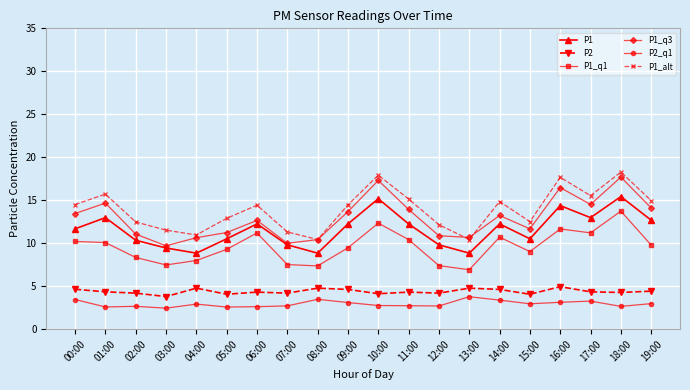

At how many categories does at least one series exceed 6?

20